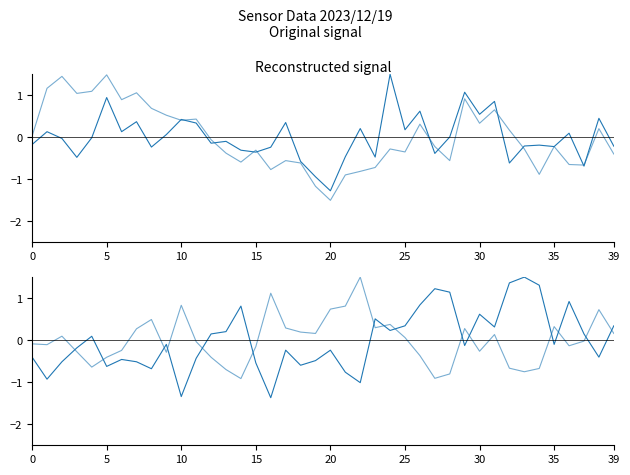

How many data points in SDS_P1 are above 0?

18